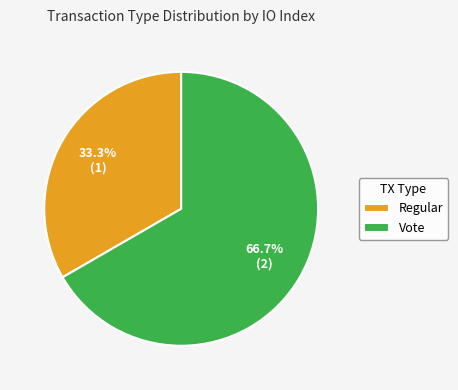

To the nearest percent, what is the difference between the Regular and Vote slice percentages?

33%